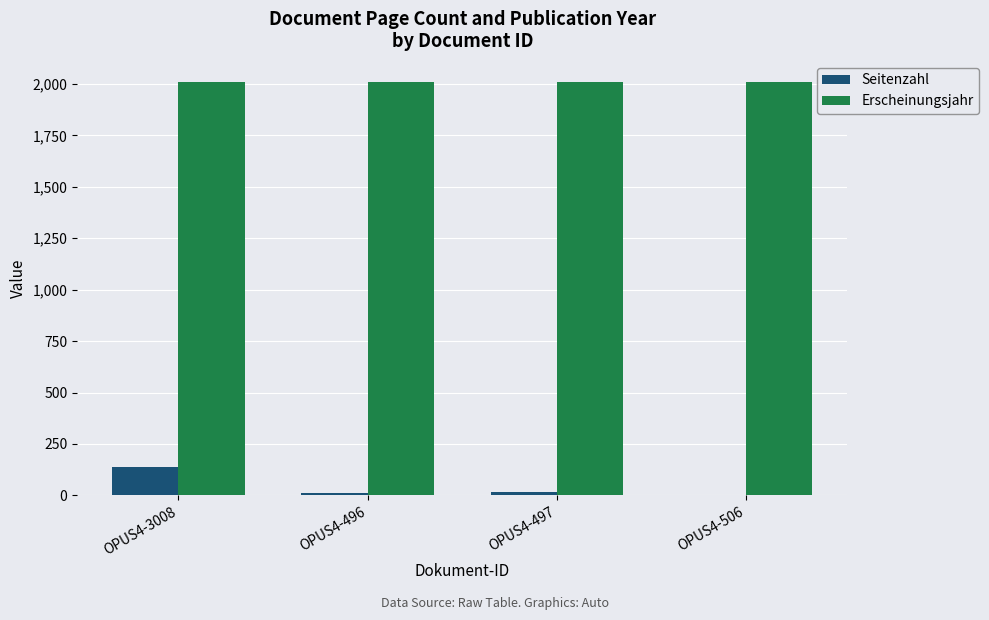

Which series changed the most between OPUS4-3008 and OPUS4-506?

Seitenzahl